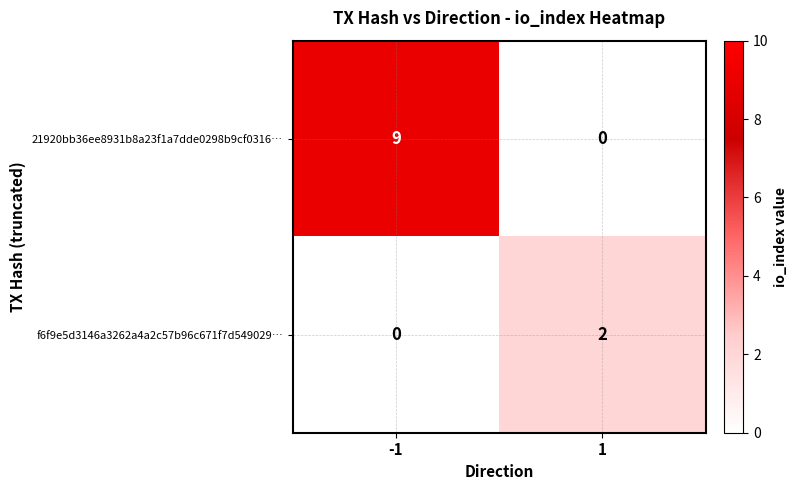

What is the difference between the 21920bb36ee8931b8a23f1a7dde0298b9cf0316… values at 1 and -1?

9